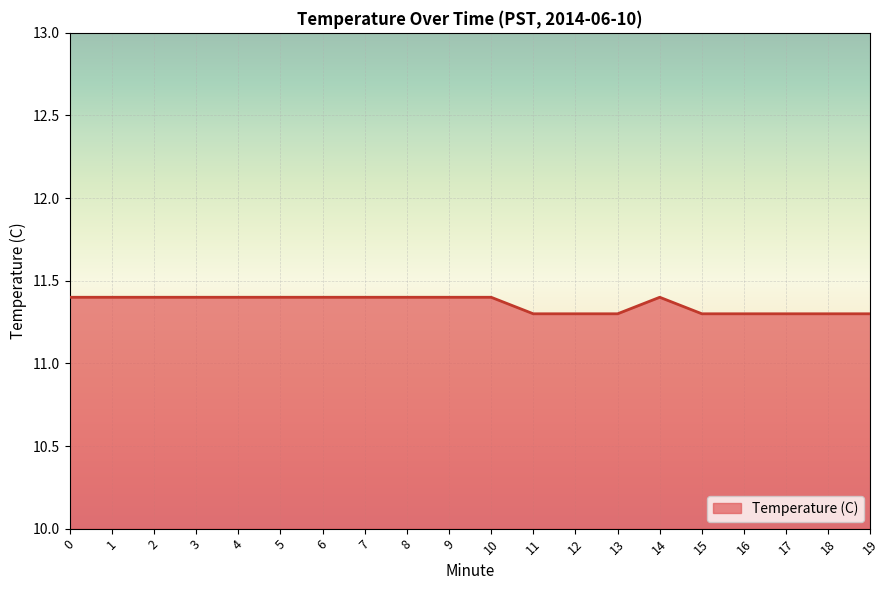

What is the change in value from 7 to 12?

-0.1